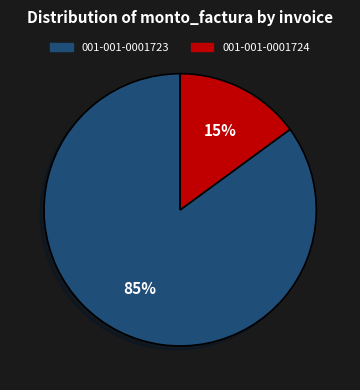

Which slice is the smallest?

001-001-0001724